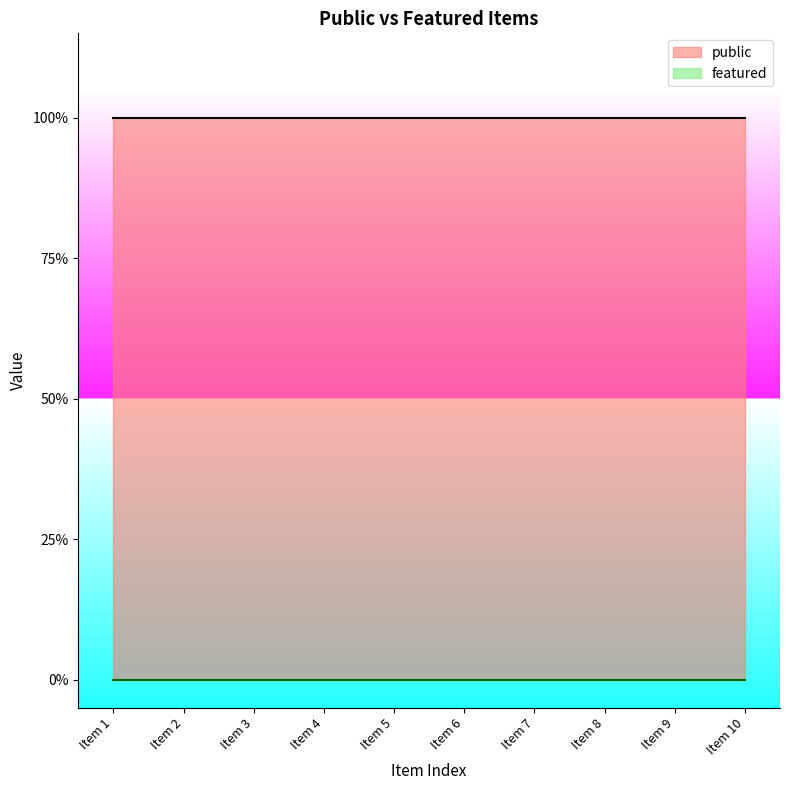

Does the chart have visible grid lines?

No